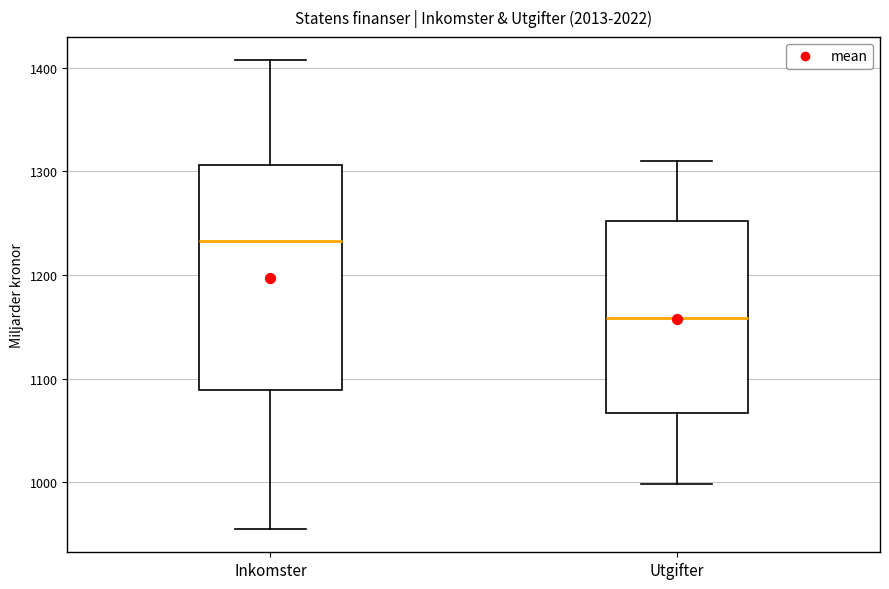

Which box has the lowest median line?

Utgifter